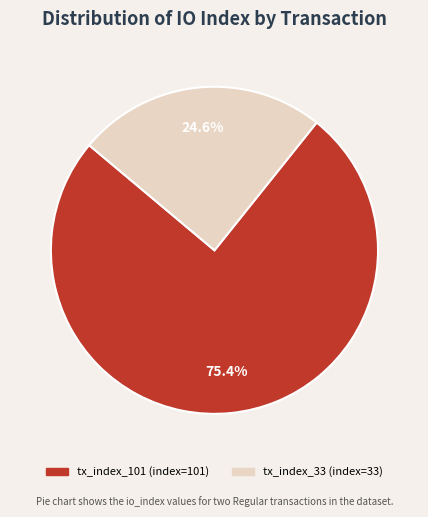

Which slice is the largest?

tx_index_101